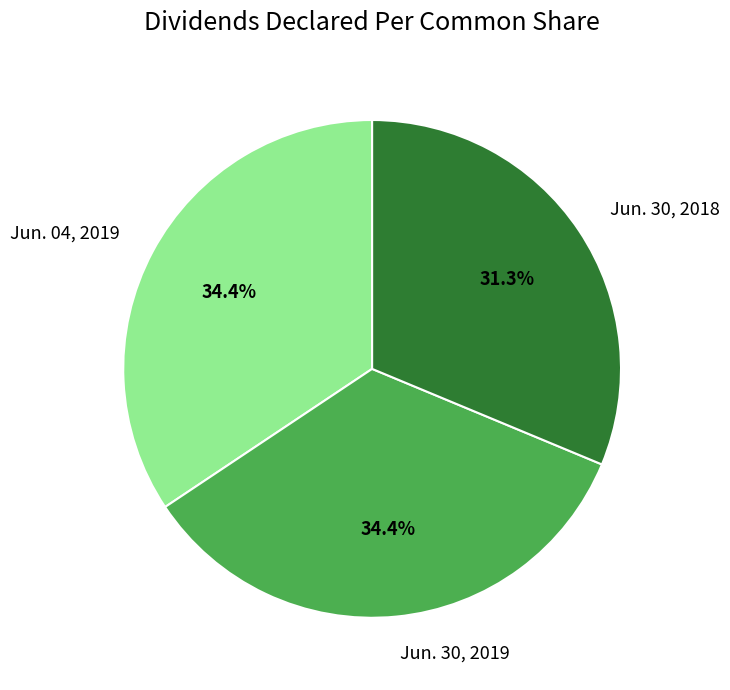

What portion of the pie excludes Jun. 30, 2018?

68.7%